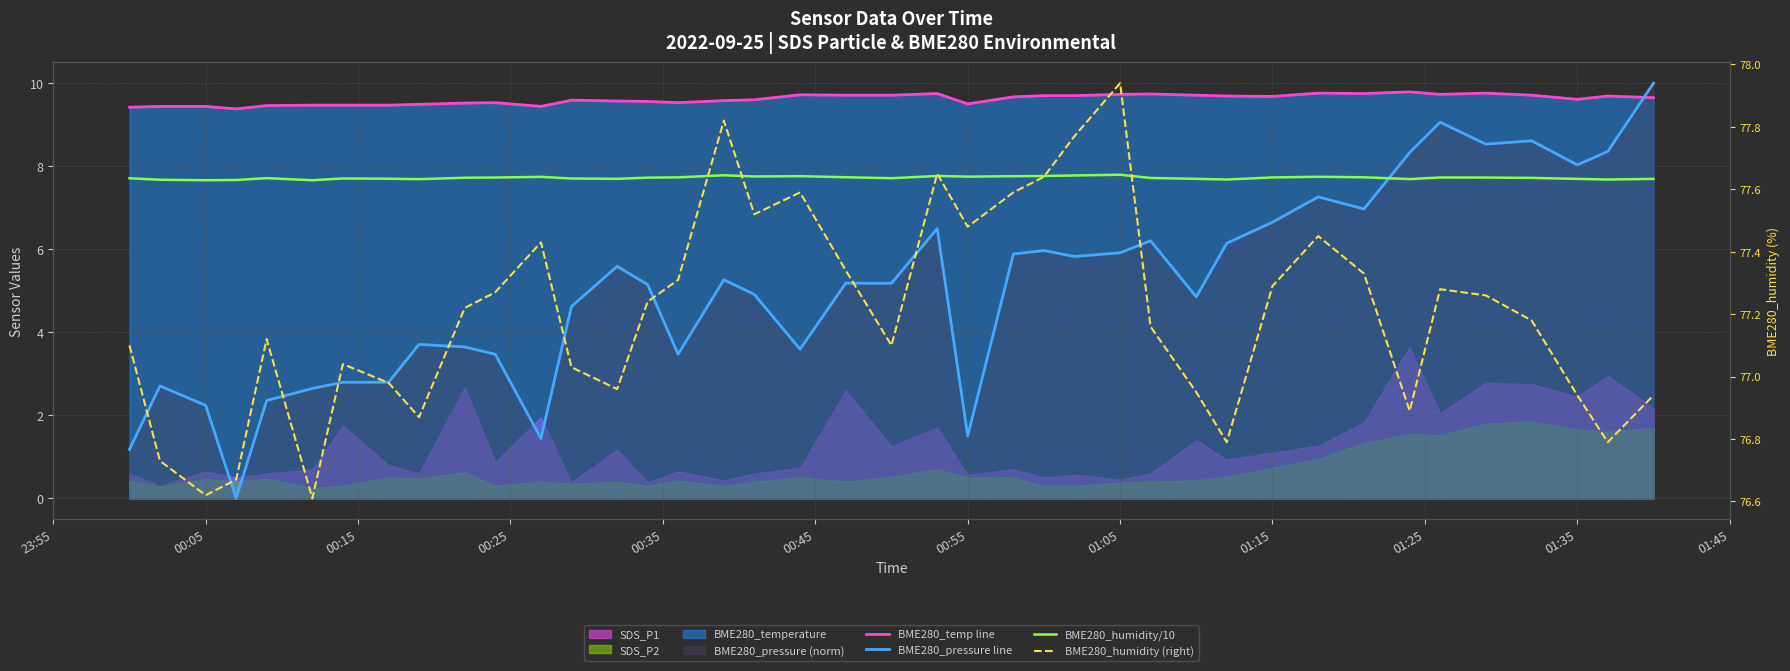

What is the average value of the BME280_temp line series?

9.6